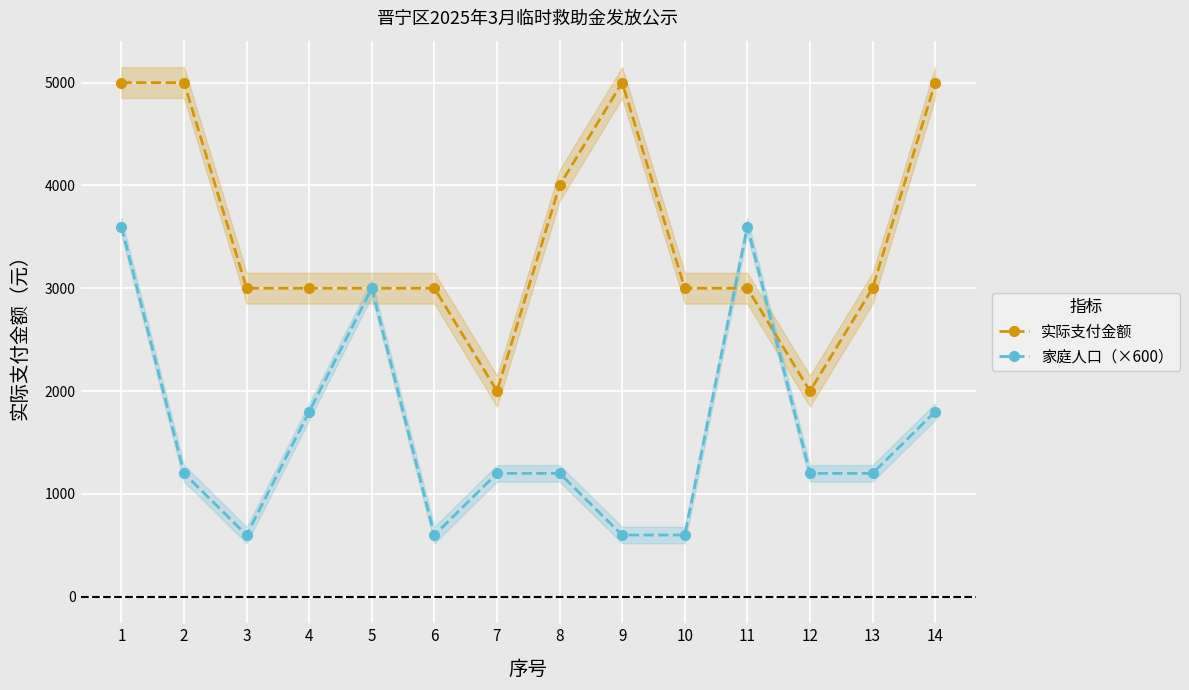

At which category does the chart reach its minimum across all series?

3